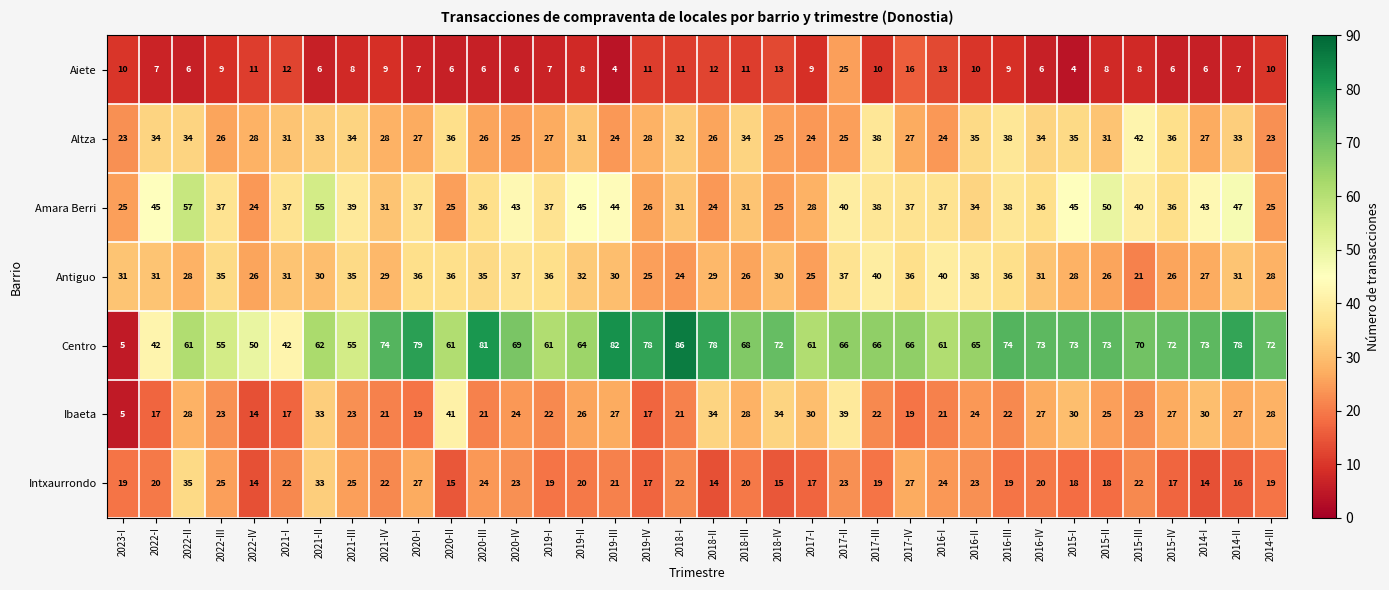

At how many categories does at least one series exceed 22?

36